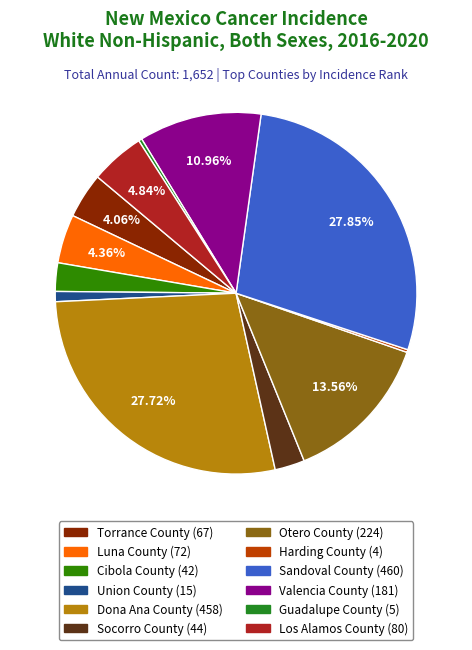

True or false: Torrance County accounts for 4% of the total.

True